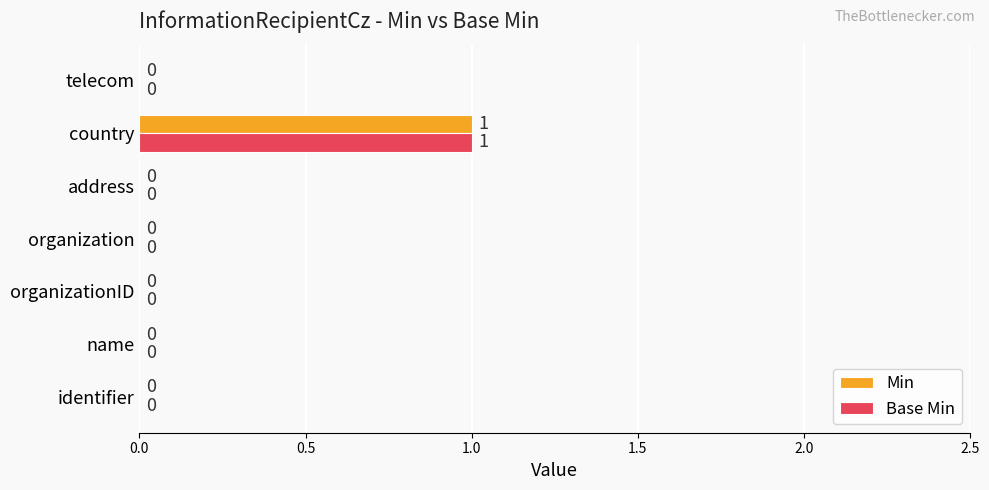

How many categories are shown in the chart?

7